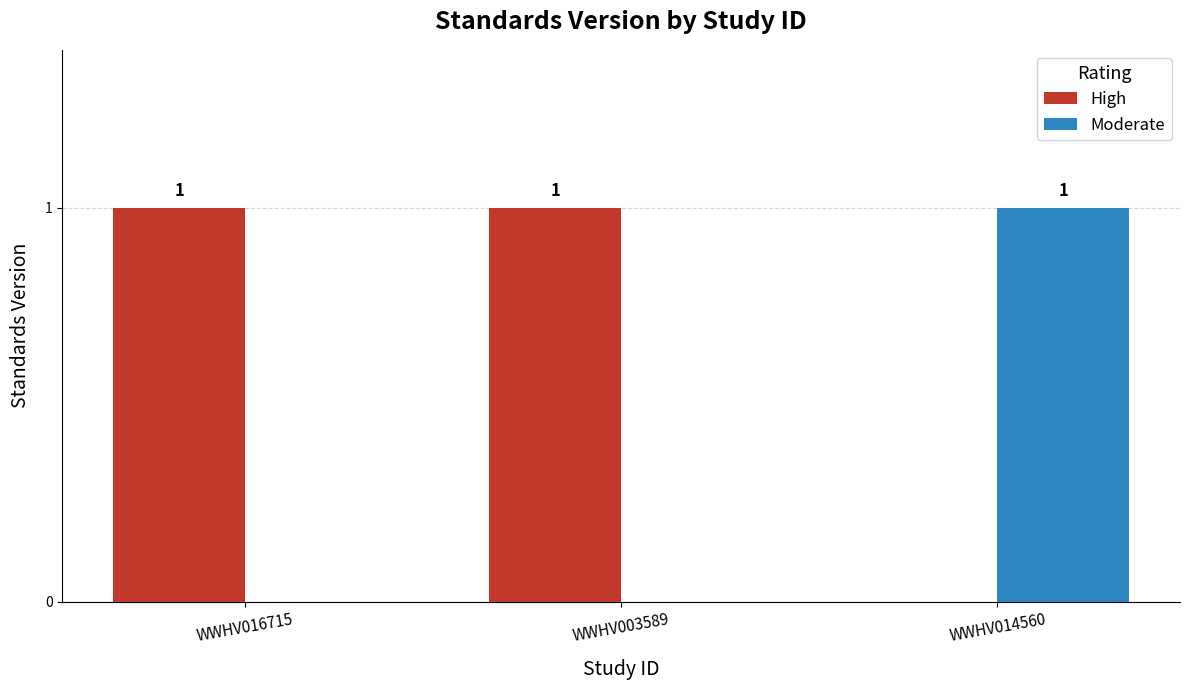

Does the chart contain stacked bars?

No